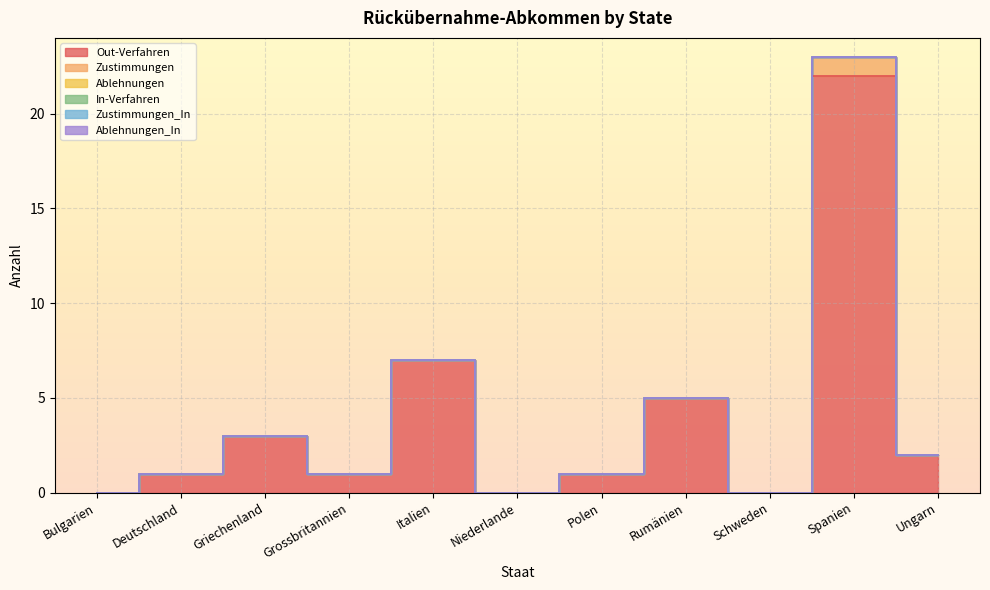

Does the chart display data point markers on the line(s)?

No